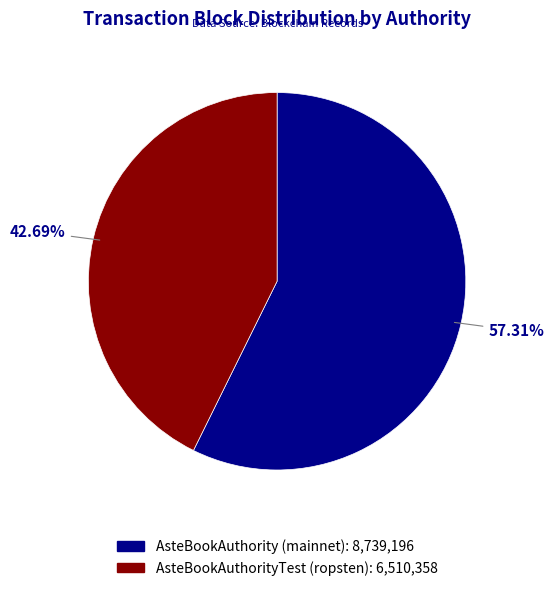

What percentage is the AsteBookAuthorityTest (ropsten) slice, to the nearest percent?

43%